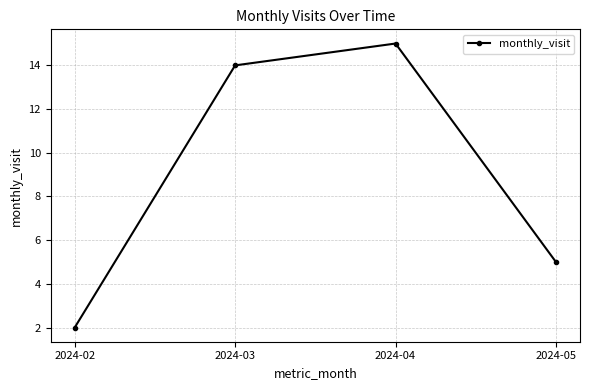

The chart shows a value of 2 at 2024-02. True or false?

True